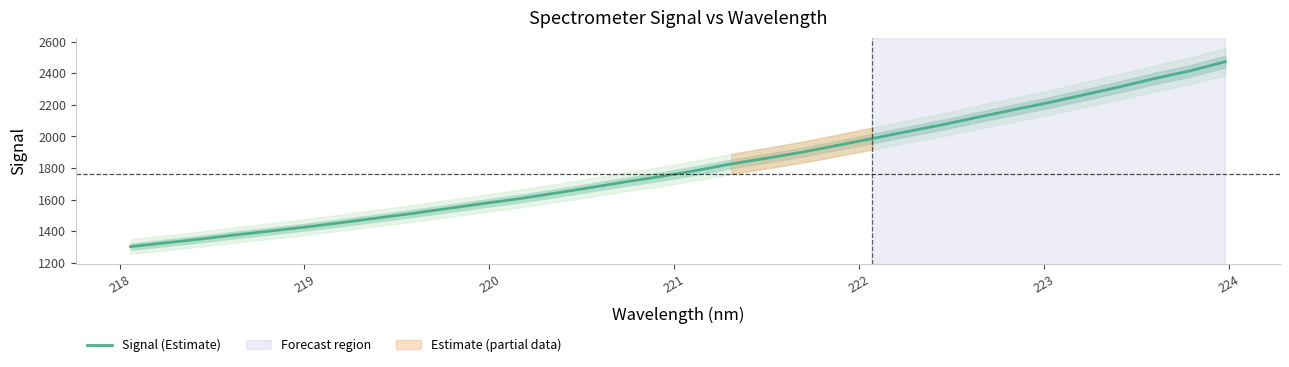

What is the minimum value for Signal (Estimate)?

1302.1